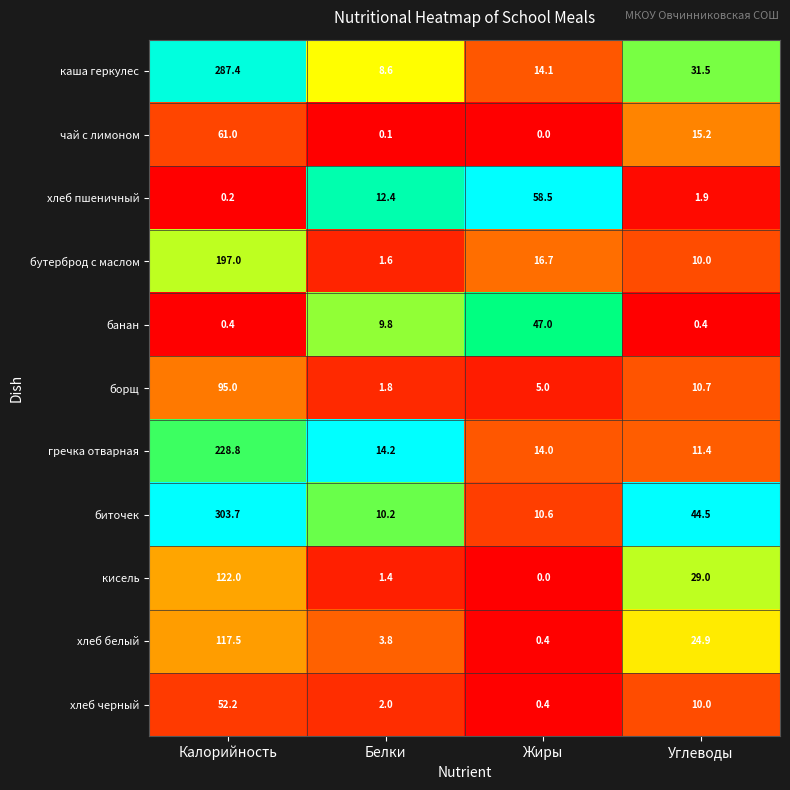

What is the difference between the хлеб белый values at Жиры and Углеводы?

24.5